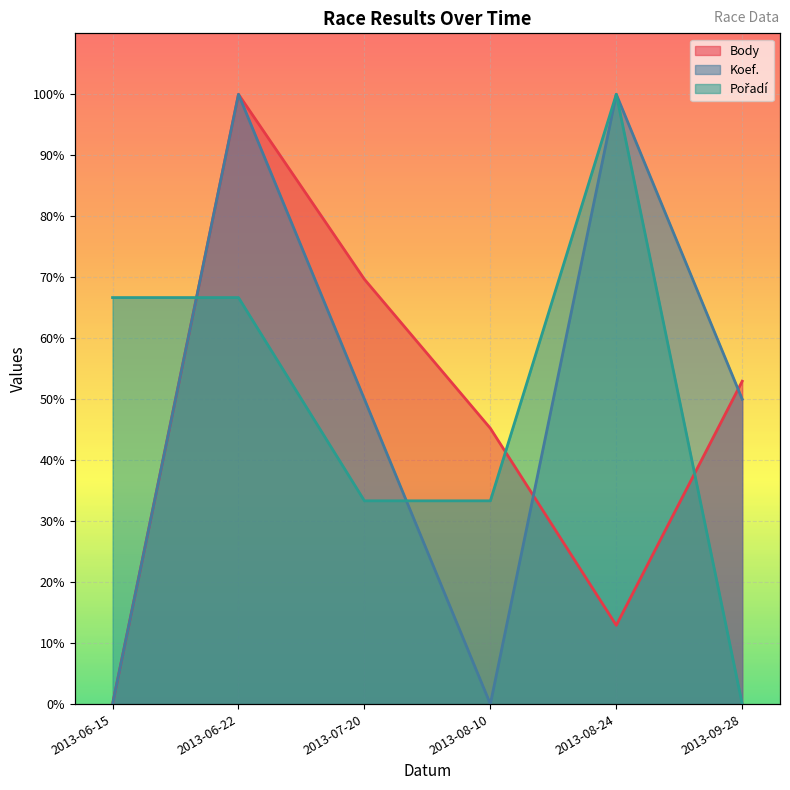

Rank the series at 2013-08-24 from highest to lowest value.

Koef., Pořadí, Body